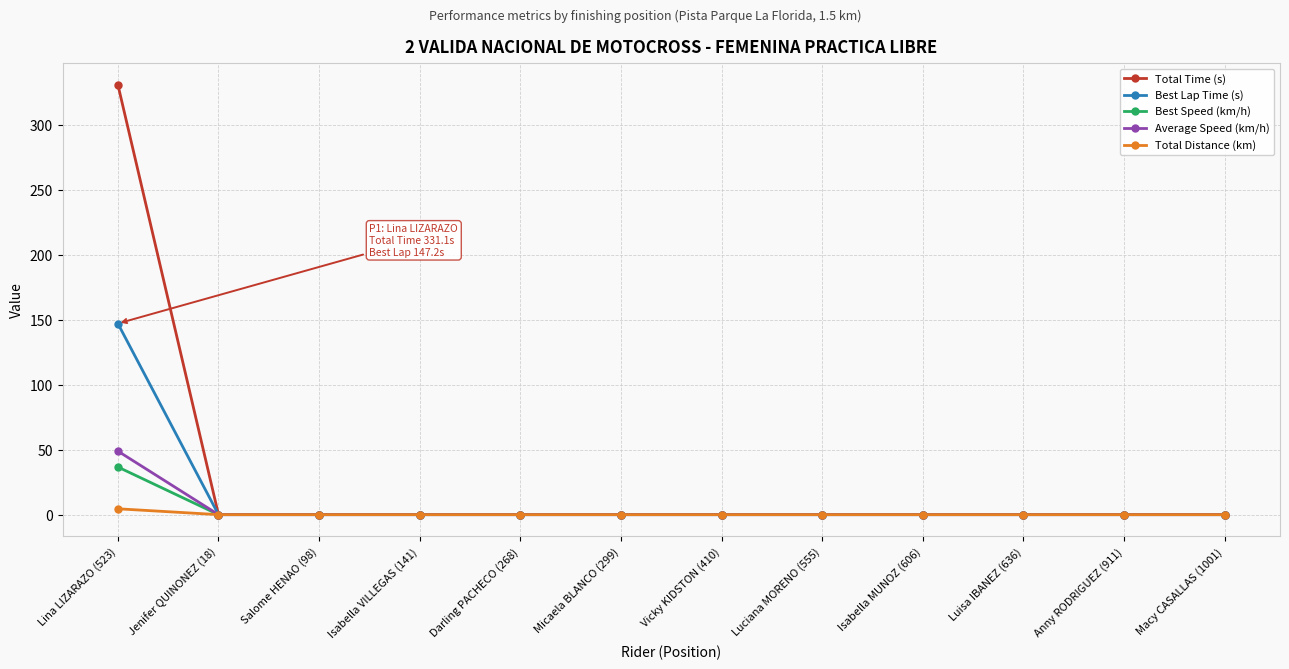

Which series has the widest spread of values?

Total Time (s)